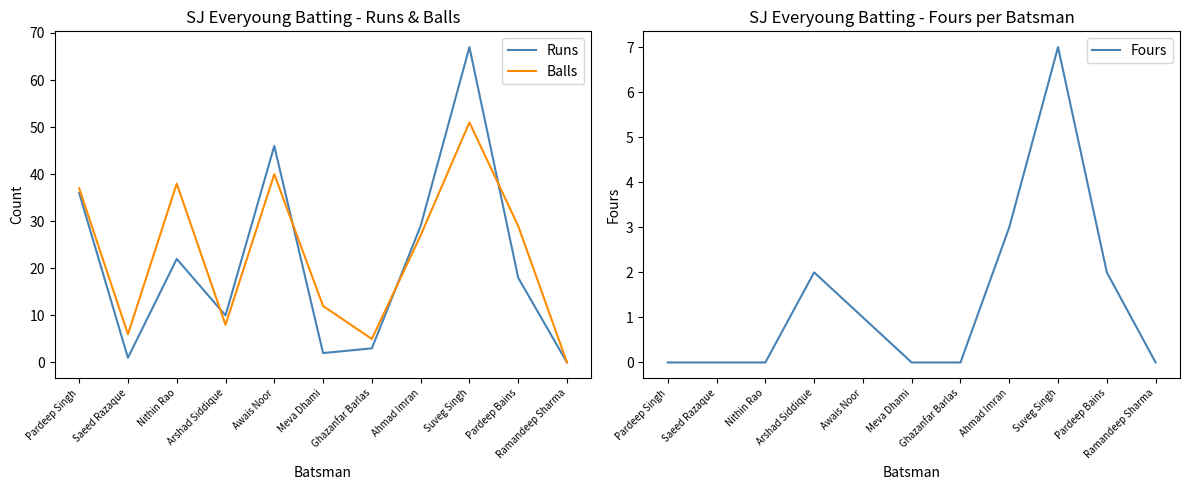

At how many categories does at least one series exceed 27?

6